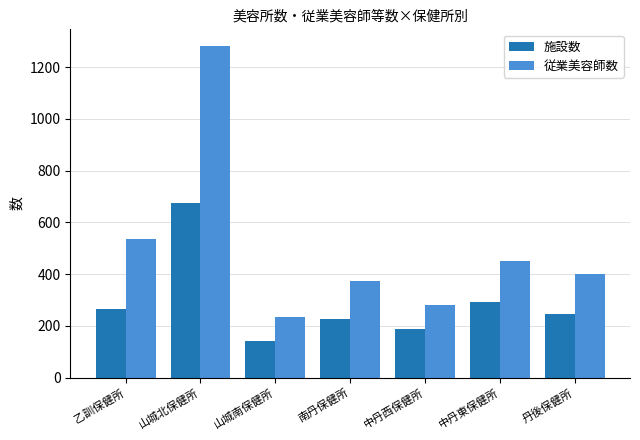

What is the spread (max minus min) of values at 中丹東保健所?

158